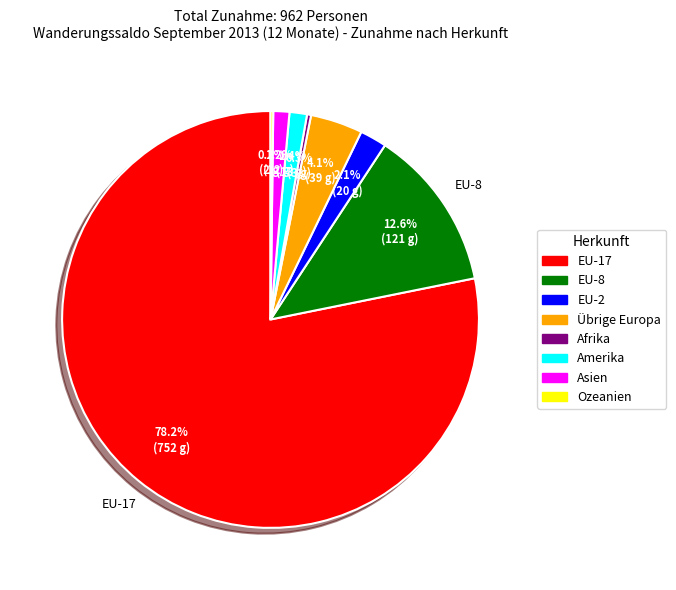

Between EU-17 and Amerika, which is larger?

EU-17